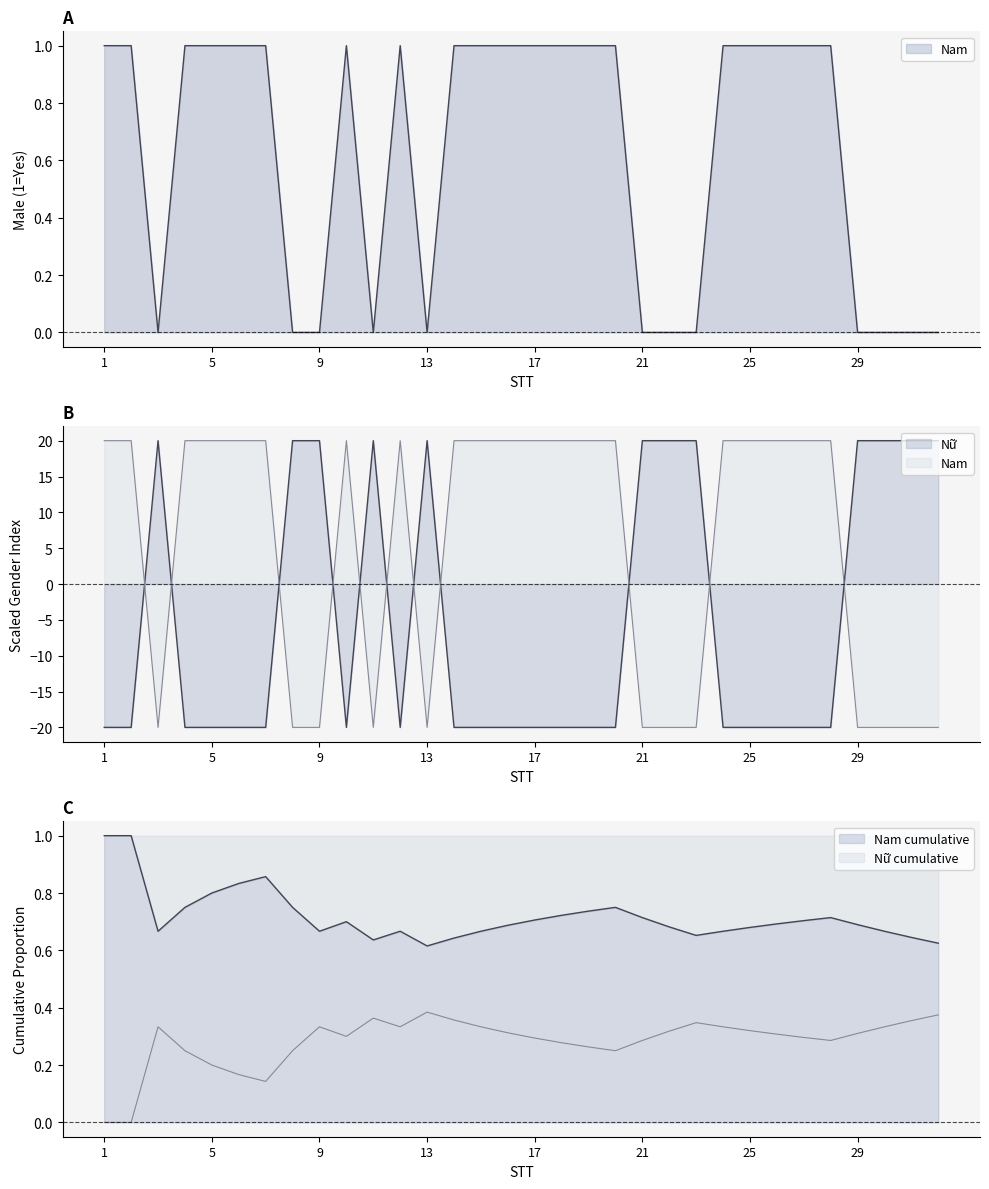

What is the total value across all series at 29?

20